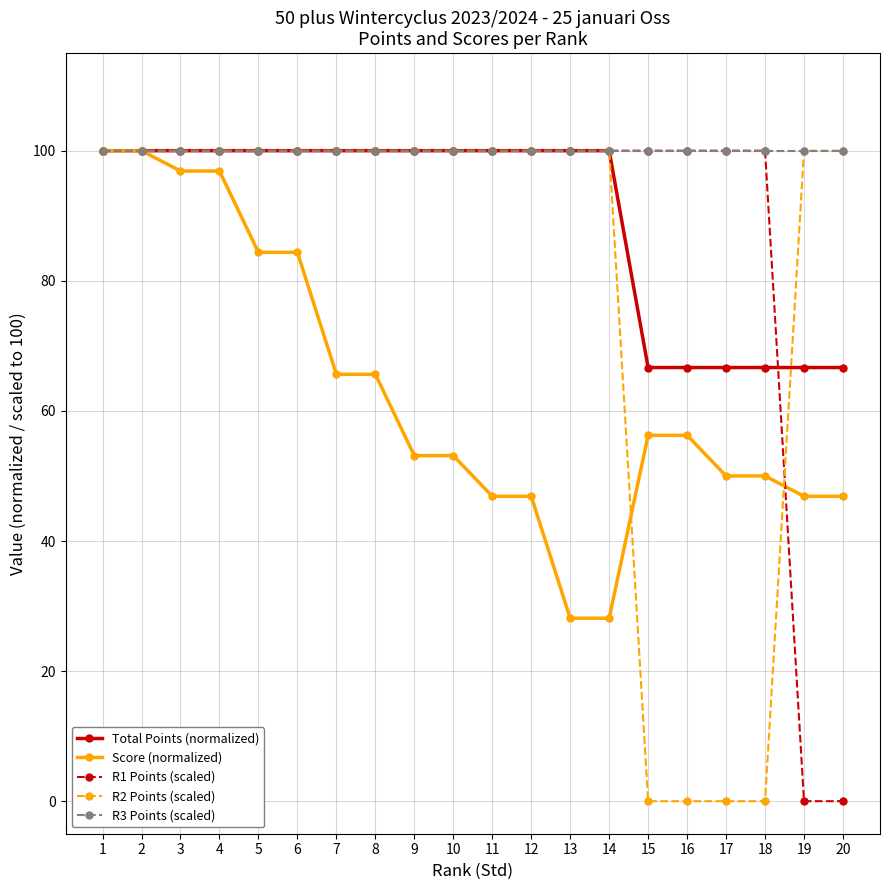

After their last crossing, which series has the higher values: R2 Points (scaled) or Total Points (normalized)?

R2 Points (scaled)